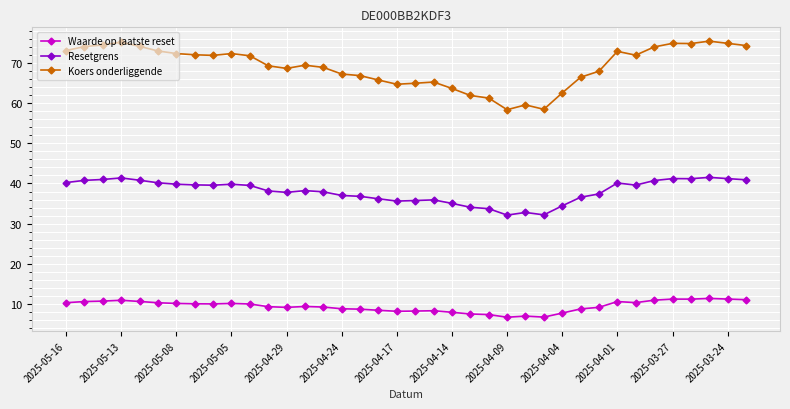

What are all the series names shown in the legend?

Waarde op laatste reset, Resetgrens, Koers onderliggende